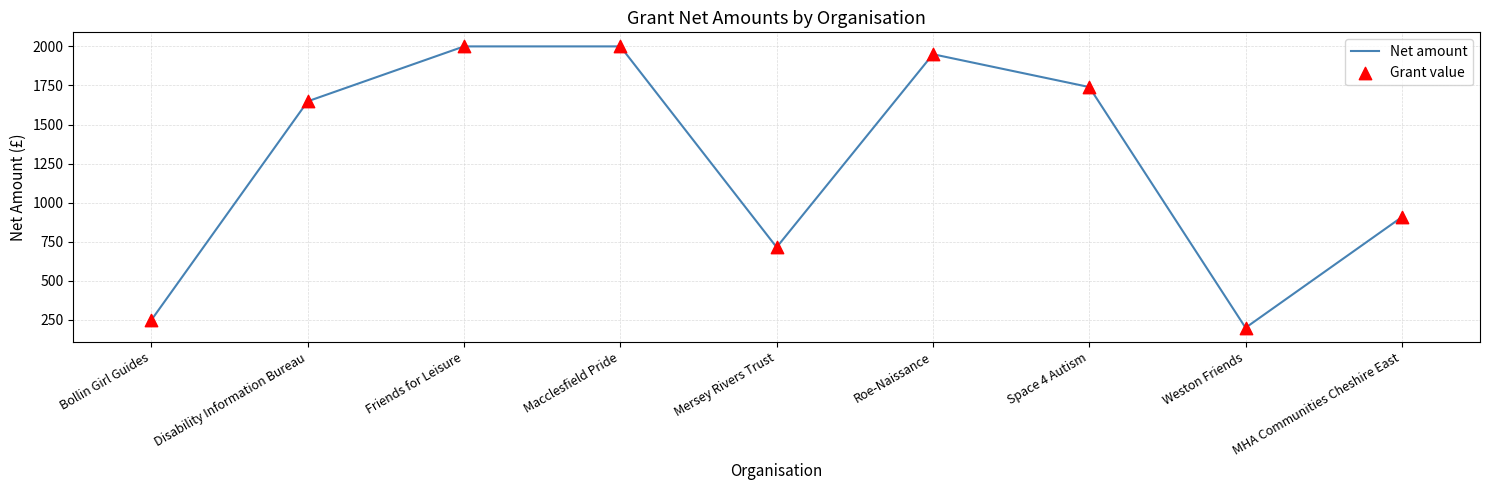

What is the change in value from Roe-Naissance to Weston Friends?

-1750.0